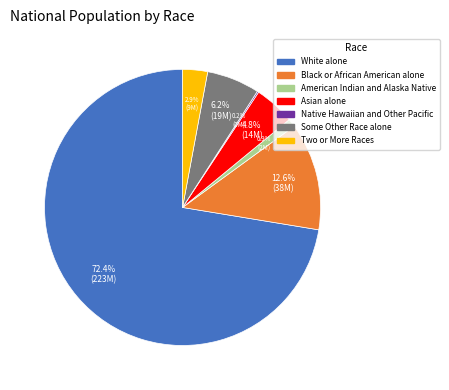

Is the sum of Some Other Race alone and Asian alone greater than half?

No